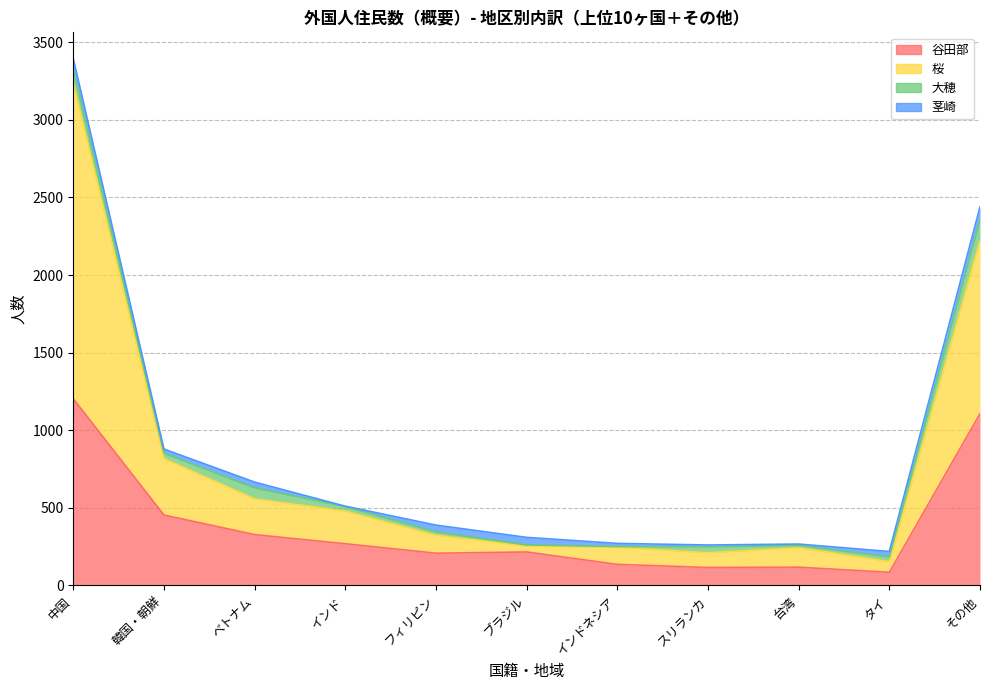

The 桜 series shows 351 at 台湾. True or false?

False